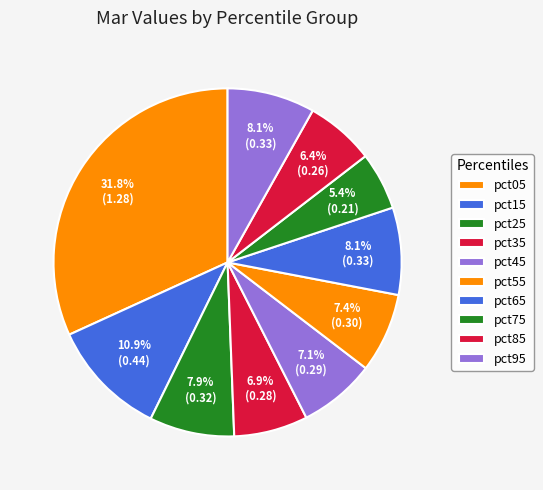

How many segments does this pie chart have?

10